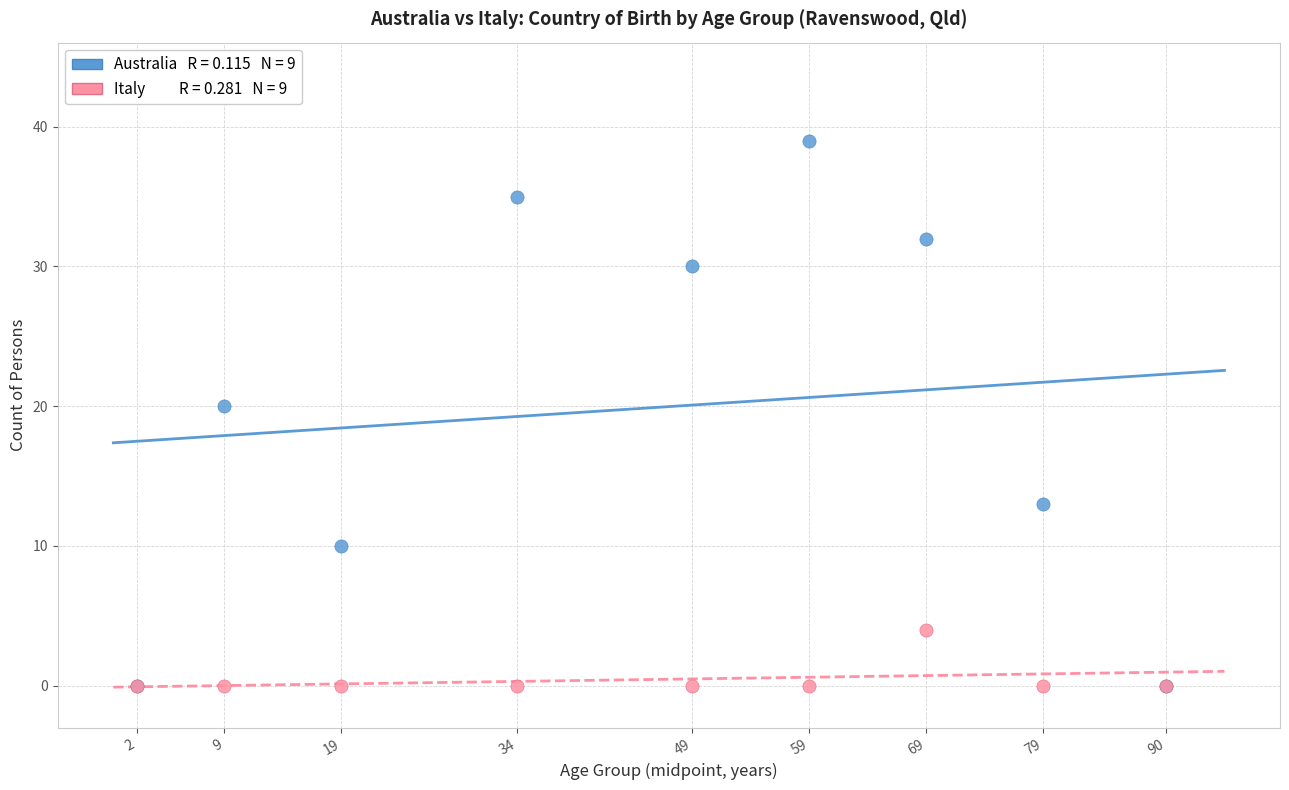

Across all series, what Y value is closest to 19?

20